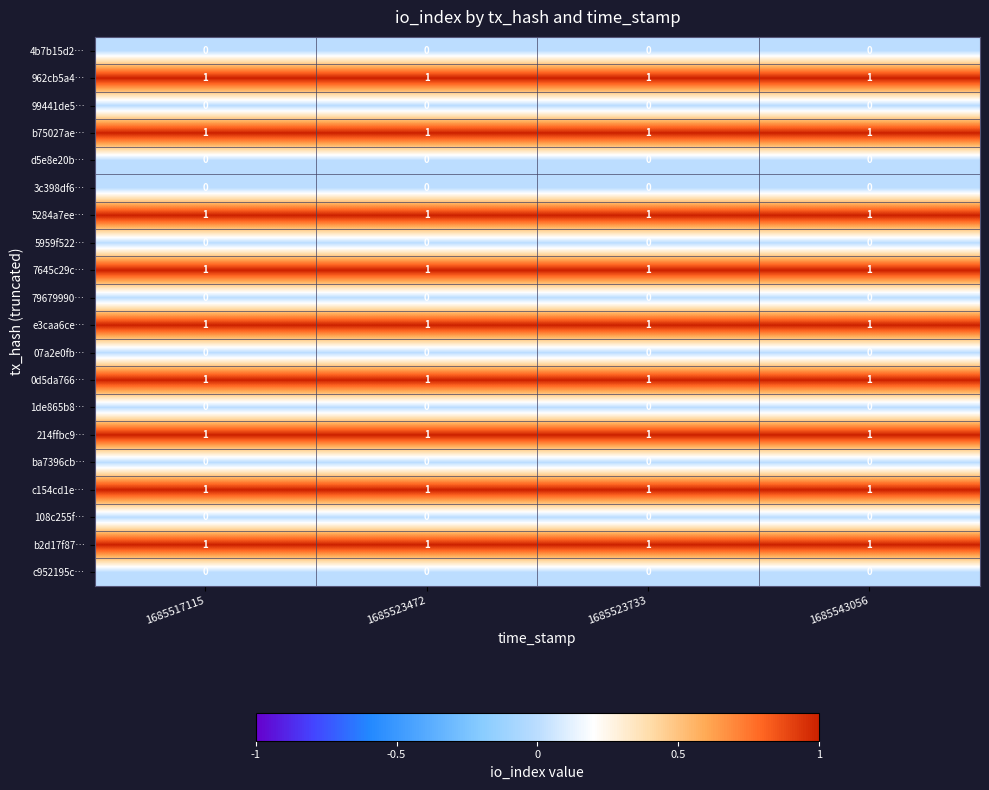

What is the sum of all 5284a7ee… values?

4